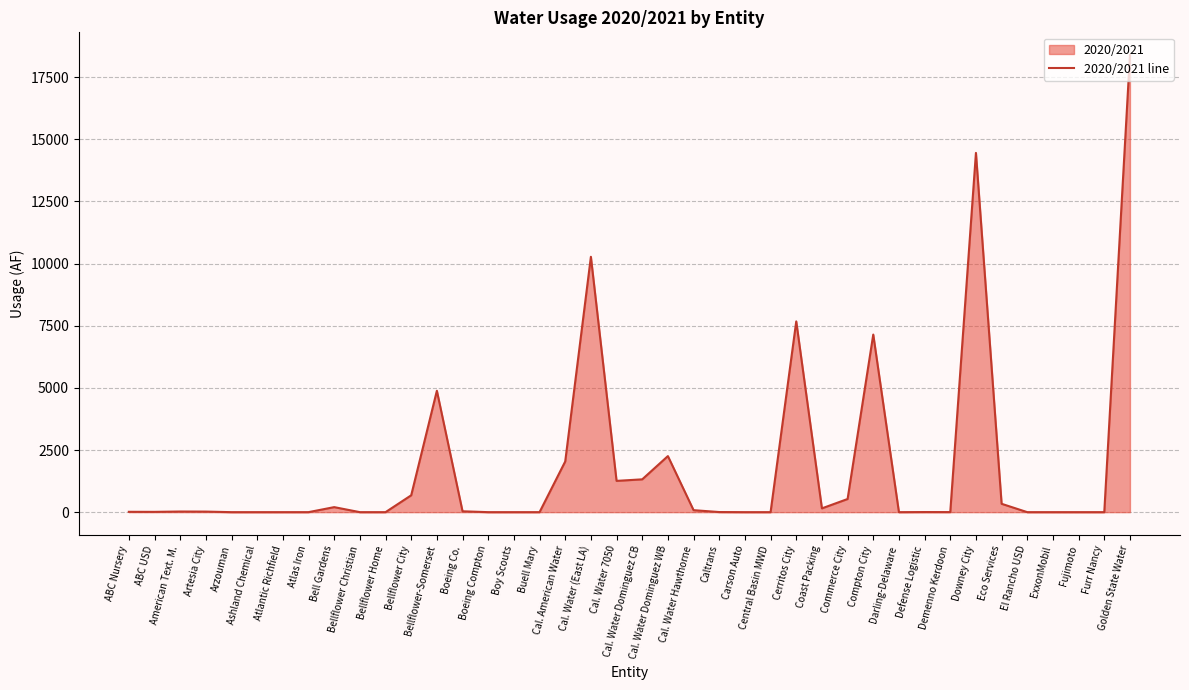

Rank the categories by value from lowest to highest.

Arzouman, Ashland Chemical, Atlantic Richfield, Bellflower Christian, Bellflower Home, Boeing Compton, Boy Scouts, Buell Mary, Carson Auto, Central Basin MWD, Darling-Delaware, El Rancho USD, ExxonMobil, Fujimoto, Furr Nancy, Atlas Iron, Demenno Kerdoon, Defense Logistic, Caltrans, ABC USD, ABC Nursery, Artesia City, American Text. M., Boeing Co., Cal. Water Hawthorne, Coast Packing, Bell Gardens, Eco Services, Commerce City, Bellflower City, Cal. Water 7050, Cal. Water Dominguez CB, Cal. American Water, Cal. Water Dominguez WB, Bellflower-Somerset, Compton City, Cerritos City, Cal. Water (East LA), Downey City, Golden State Water